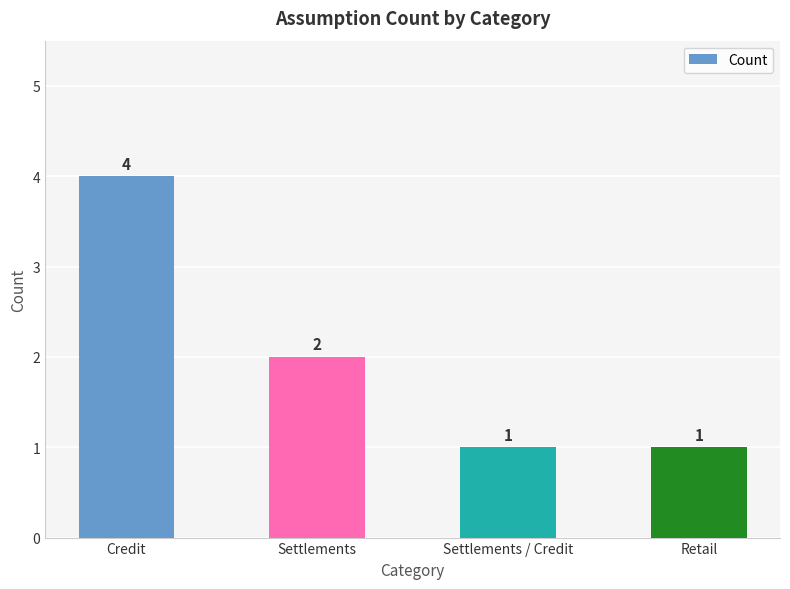

What is the average value?

2